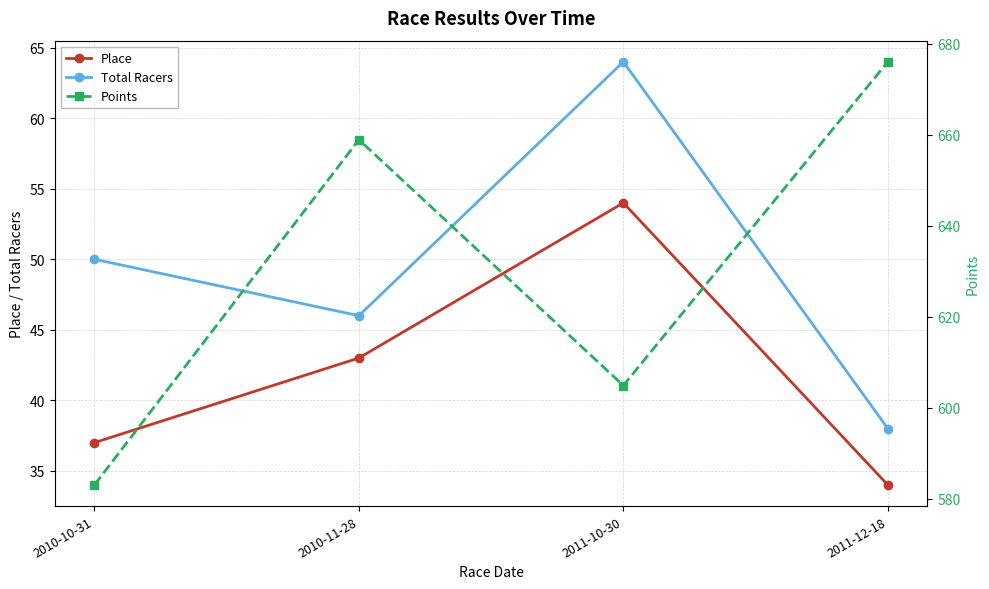

True or false: Place and Points intersect in this chart.

False